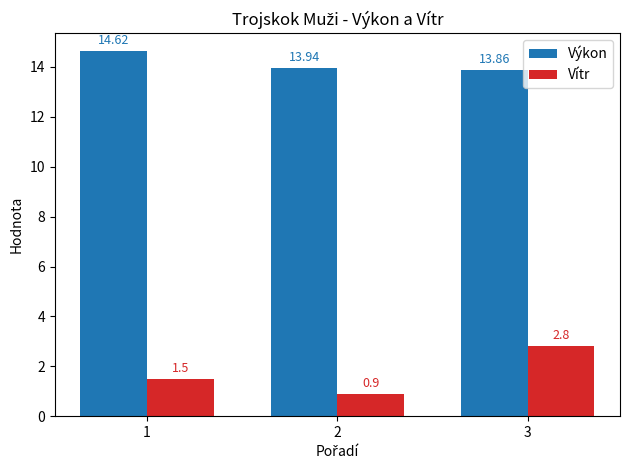

What is the highest value of the Vítr series?

2.8